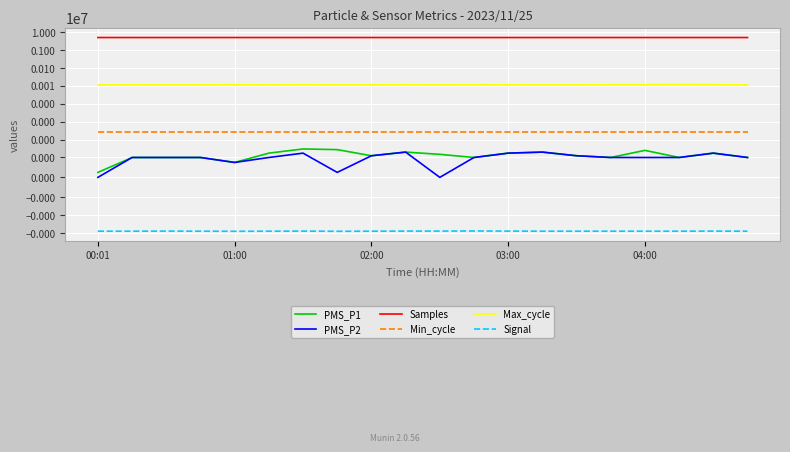

What are all the series names shown in the legend?

PMS_P1, PMS_P2, Samples, Min_cycle, Max_cycle, Signal